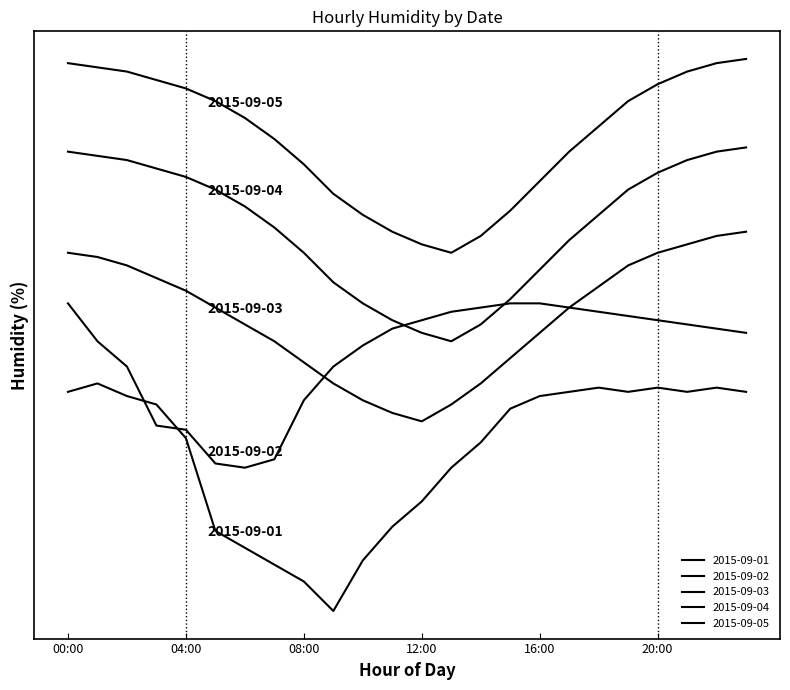

Reading left to right, list all the values displayed in this chart.

2015-09-01: 00:00=98	01:00=100	02:00=97	03:00=95	04:00=87	05:00=65	06:00=61	07:00=57	08:00=53	09:00=46	10:00=58	11:00=66	12:00=72	13:00=80	14:00=86	15:00=94	16:00=97	17:00=98	18:00=99	19:00=98	20:00=99	21:00=98	22:00=99	23:00=98
2015-09-02: 00:00=119	01:00=110	02:00=104	03:00=90	04:00=89	05:00=81	06:00=80	07:00=82	08:00=96	09:00=104	10:00=109	11:00=113	12:00=115	13:00=117	14:00=118	15:00=119	16:00=119	17:00=118	18:00=117	19:00=116	20:00=115	21:00=114	22:00=113	23:00=112
2015-09-03: 00:00=131	01:00=130	02:00=128	03:00=125	04:00=122	05:00=118	06:00=114	07:00=110	08:00=105	09:00=100	10:00=96	11:00=93	12:00=91	13:00=95	14:00=100	15:00=106	16:00=112	17:00=118	18:00=123	19:00=128	20:00=131	21:00=133	22:00=135	23:00=136
2015-09-04: 00:00=155	01:00=154	02:00=153	03:00=151	04:00=149	05:00=146	06:00=142	07:00=137	08:00=131	09:00=124	10:00=119	11:00=115	12:00=112	13:00=110	14:00=114	15:00=120	16:00=127	17:00=134	18:00=140	19:00=146	20:00=150	21:00=153	22:00=155	23:00=156
2015-09-05: 00:00=176	01:00=175	02:00=174	03:00=172	04:00=170	05:00=167	06:00=163	07:00=158	08:00=152	09:00=145	10:00=140	11:00=136	12:00=133	13:00=131	14:00=135	15:00=141	16:00=148	17:00=155	18:00=161	19:00=167	20:00=171	21:00=174	22:00=176	23:00=177